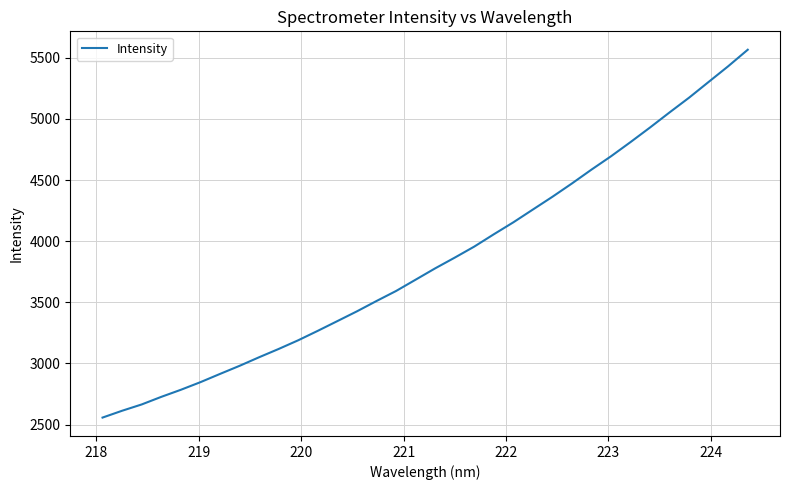

What is the difference between the maximum and minimum values?

3007.8